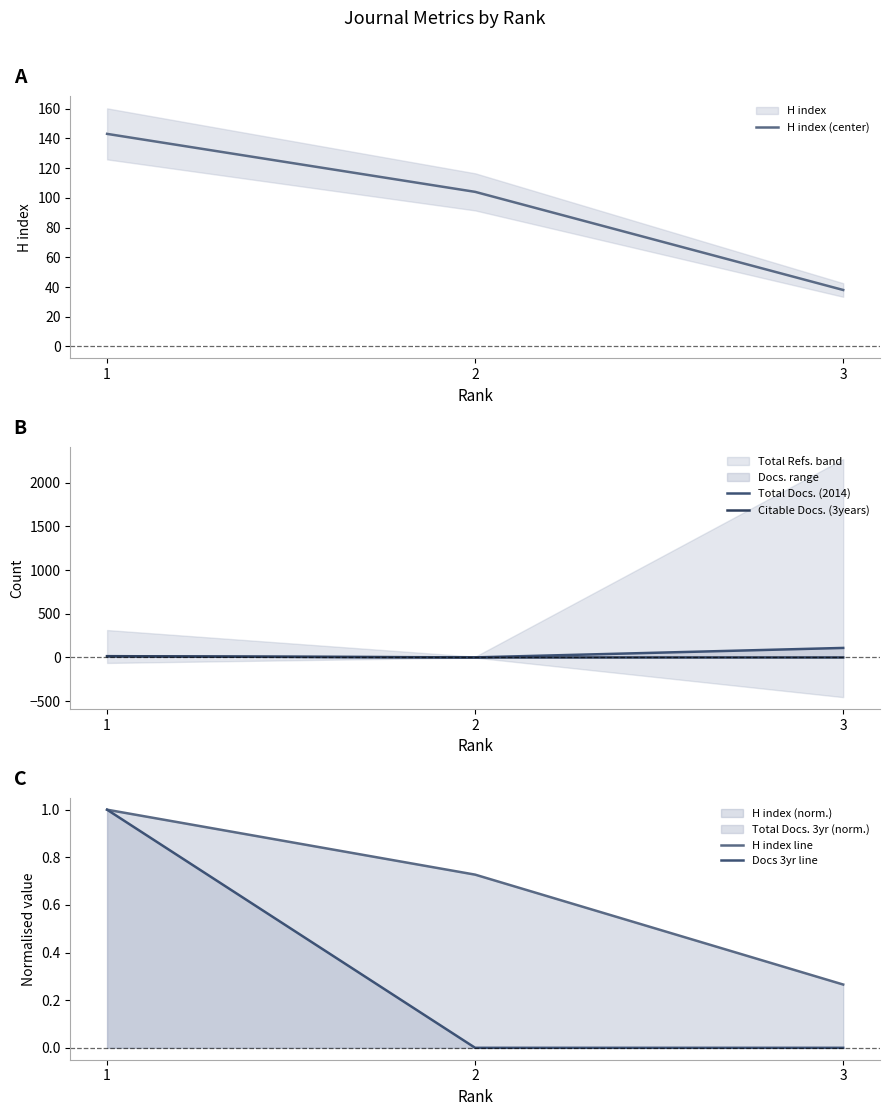

Rank the series by their maximum value, from lowest to highest.

Docs 3yr line, H index line, Citable Docs. (3years), Total Docs. (2014), H index (center)